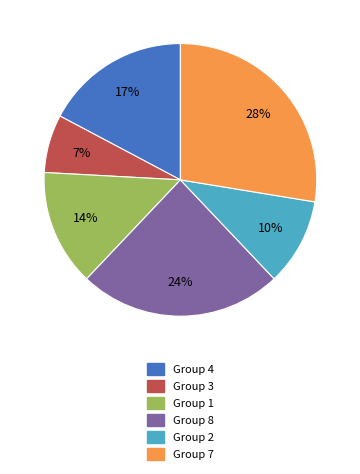

Does any single category account for the majority?

No